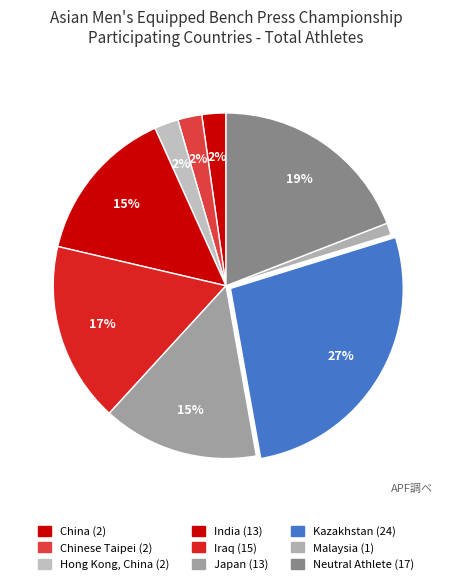

How many segments does this pie chart have?

9